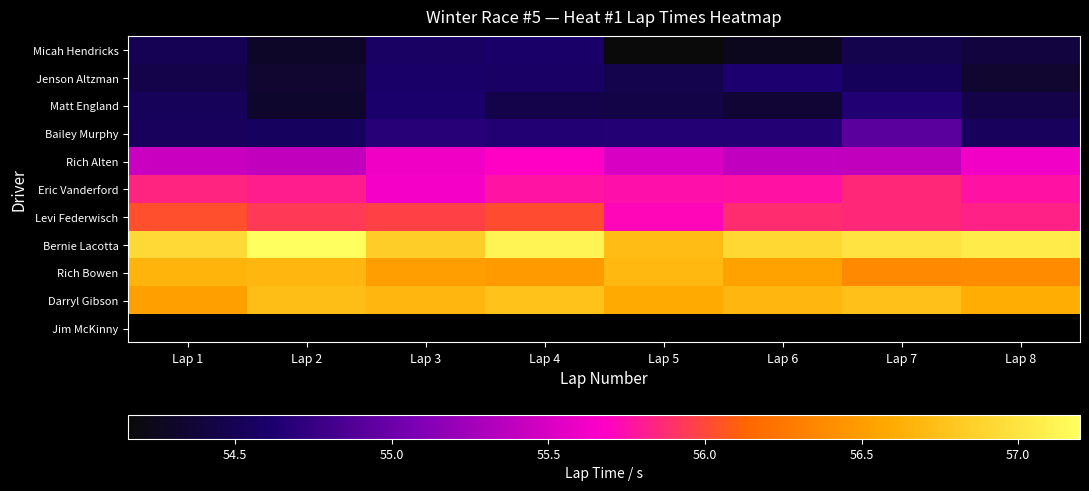

The Darryl Gibson series shows 56.7 at Lap 6. True or false?

True